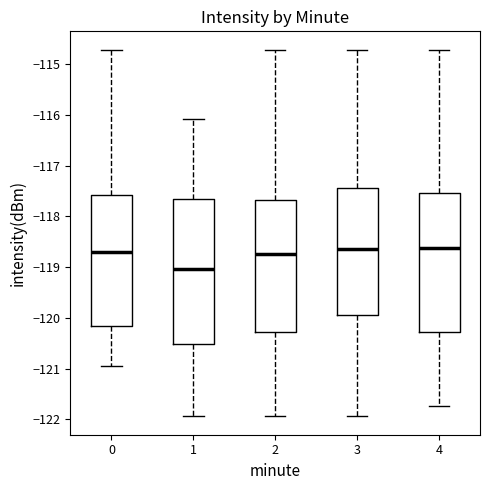

Reading left to right, transcribe this box plot: for each box, give where its median line is, the range the box spans, and where its two whiskers end, as read against the y-axis. The values are not printed on the chart, so give them approximately, as read against the axis.

0: median -118.7, box -120.2 to -117.6, whiskers -120.9 to -114.7
1: median -119.0, box -120.5 to -117.7, whiskers -121.9 to -116.1
2: median -118.7, box -120.3 to -117.7, whiskers -121.9 to -114.7
3: median -118.6, box -119.9 to -117.4, whiskers -121.9 to -114.7
4: median -118.6, box -120.3 to -117.5, whiskers -121.7 to -114.7